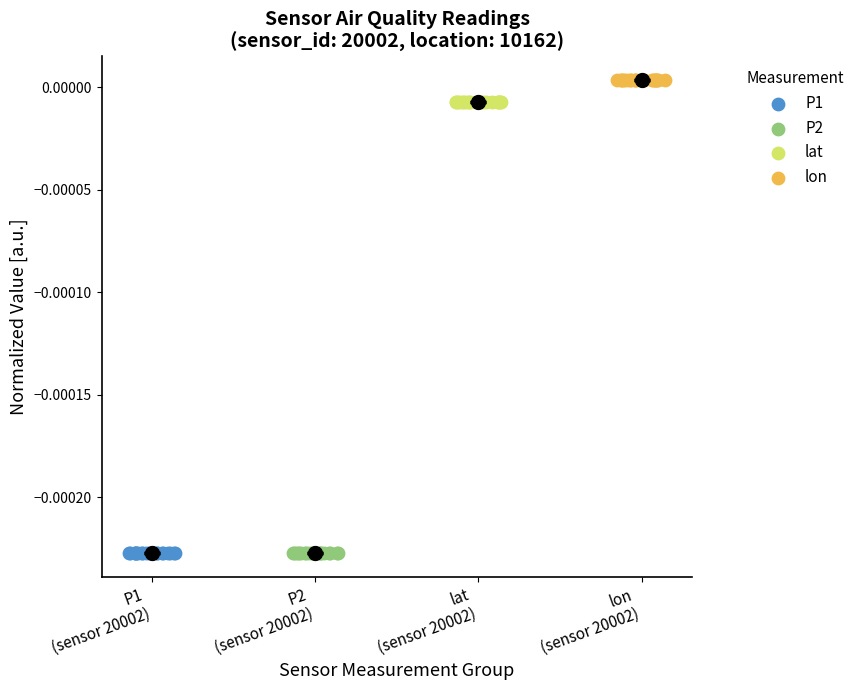

What are all the series names shown in the legend?

P1, P2, lat, lon